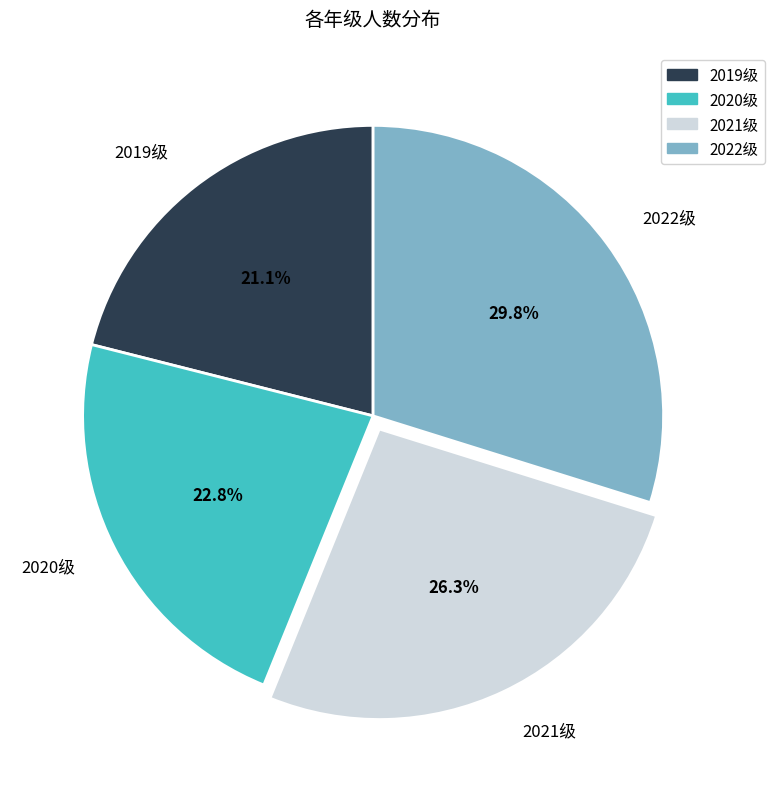

Between 2020级 and 2022级, which is larger?

2022级